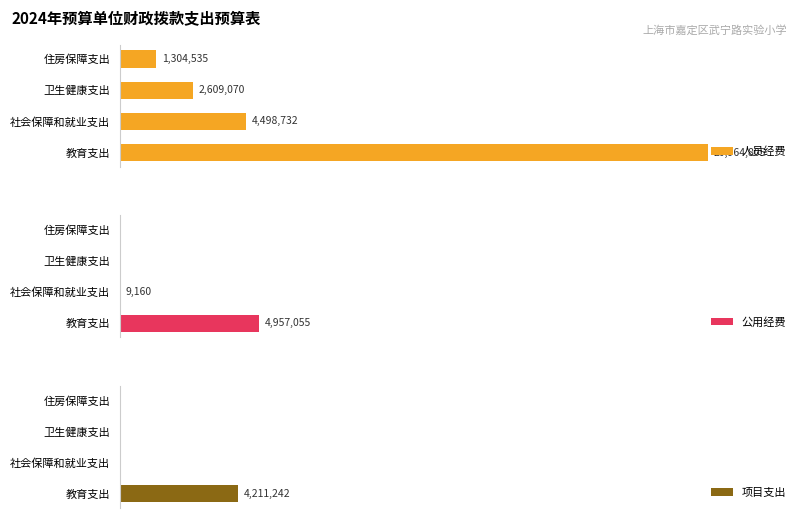

Reading right to left, what are all the values shown in this chart?

人员经费: 1304535	2609070	4498732	20964805
公用经费: 0	0	9160	4957055
项目支出: 0	0	0	4211242